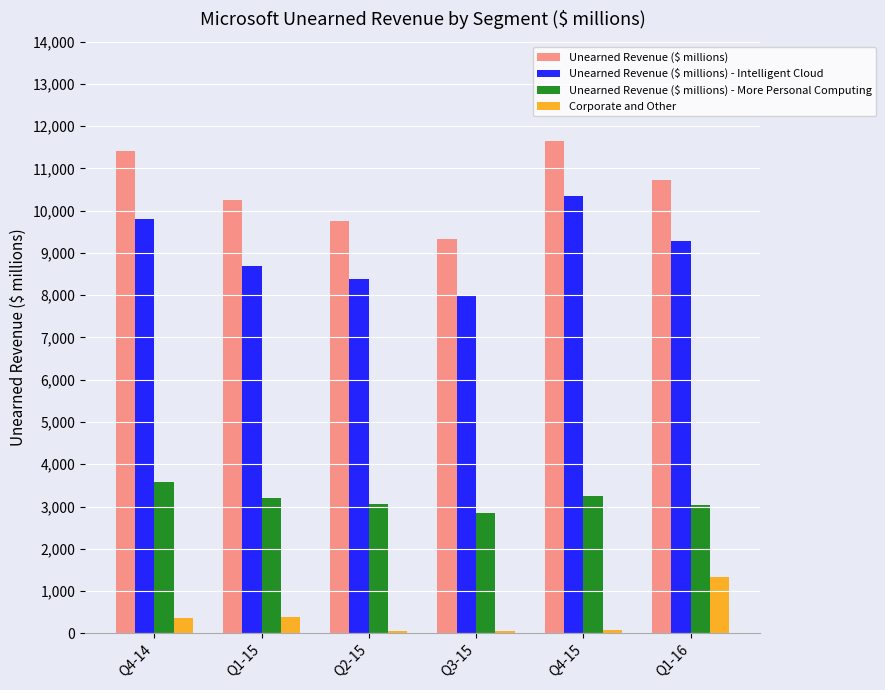

What is the difference between the maximum and minimum values in the Unearned Revenue ($ millions) - Intelligent Cloud series?

2366